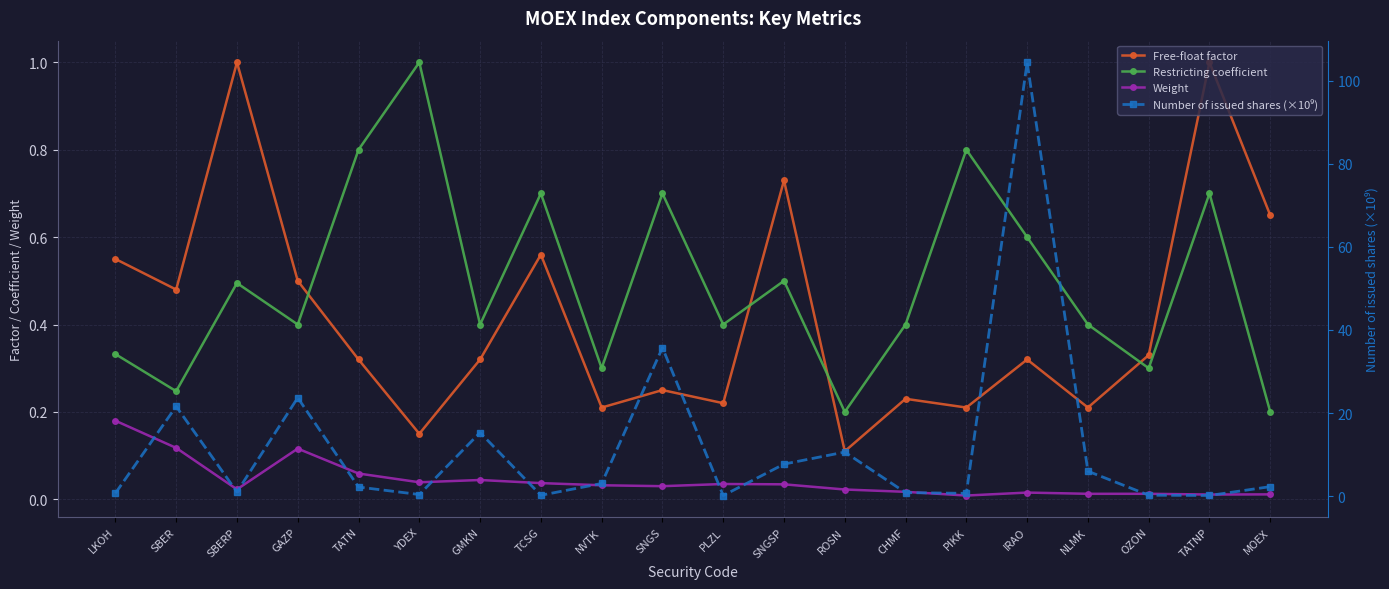

Between which two adjacent categories do Free-float factor and Restricting coefficient first intersect?

GAZP and TATN